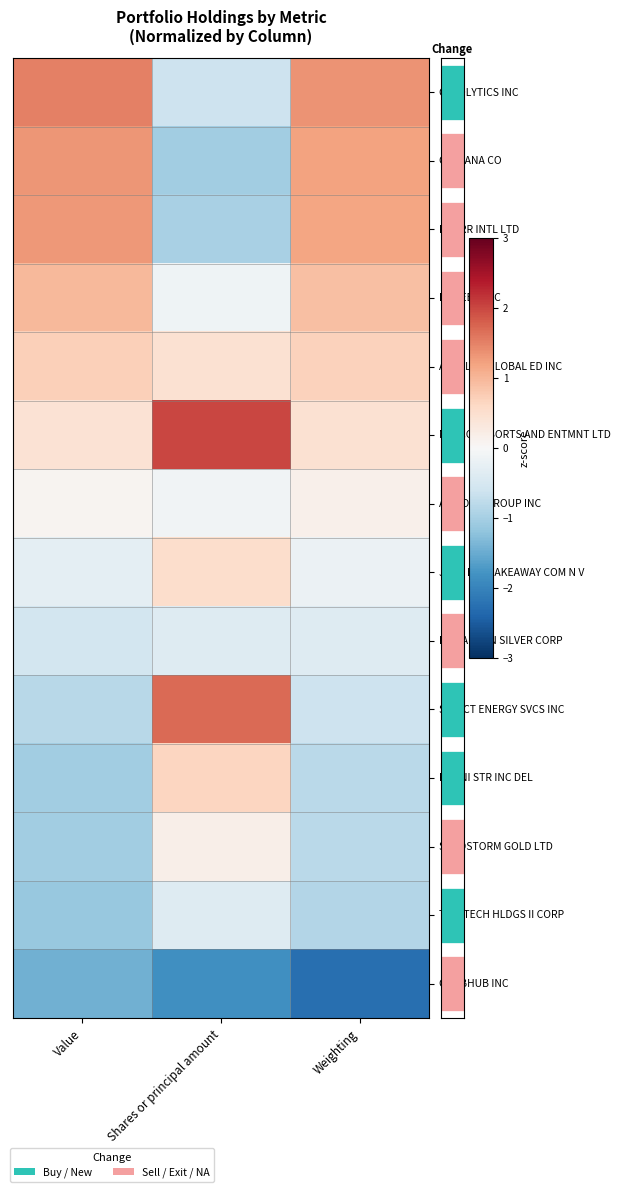

At which label does CARDLYTICS INC reach its minimum?

Shares or principal amount